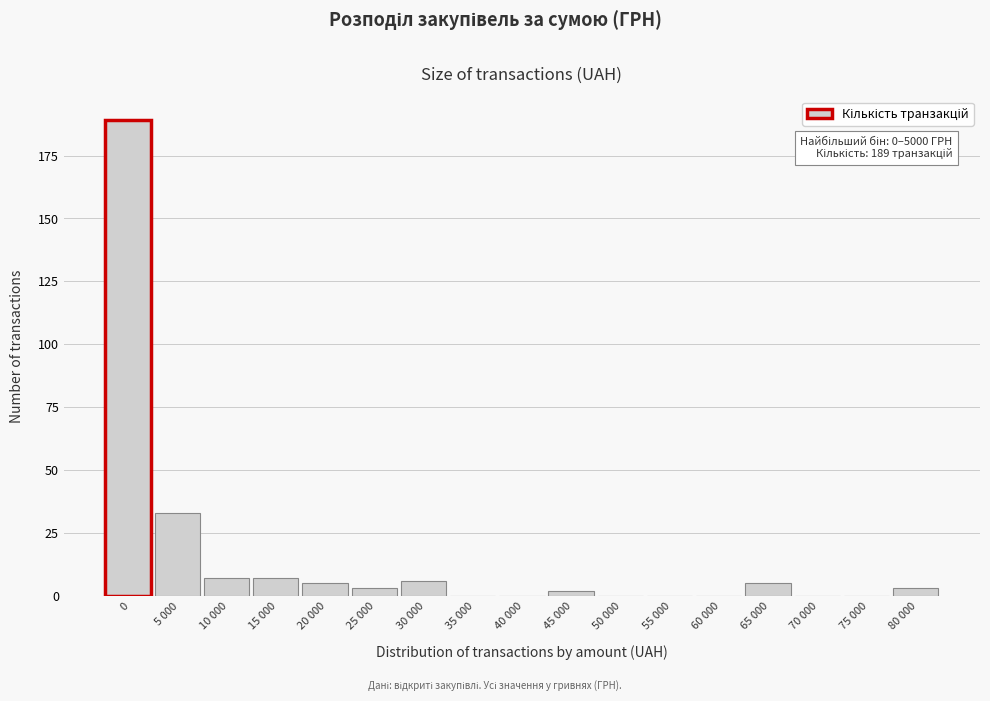

Reading left to right, what are all the values shown in this chart?

0=189	5 000=33	10 000=7	15 000=7	20 000=5	25 000=3	30 000=6	35 000=0	40 000=0	45 000=2	50 000=0	55 000=0	60 000=0	65 000=5	70 000=0	75 000=0	80 000=3